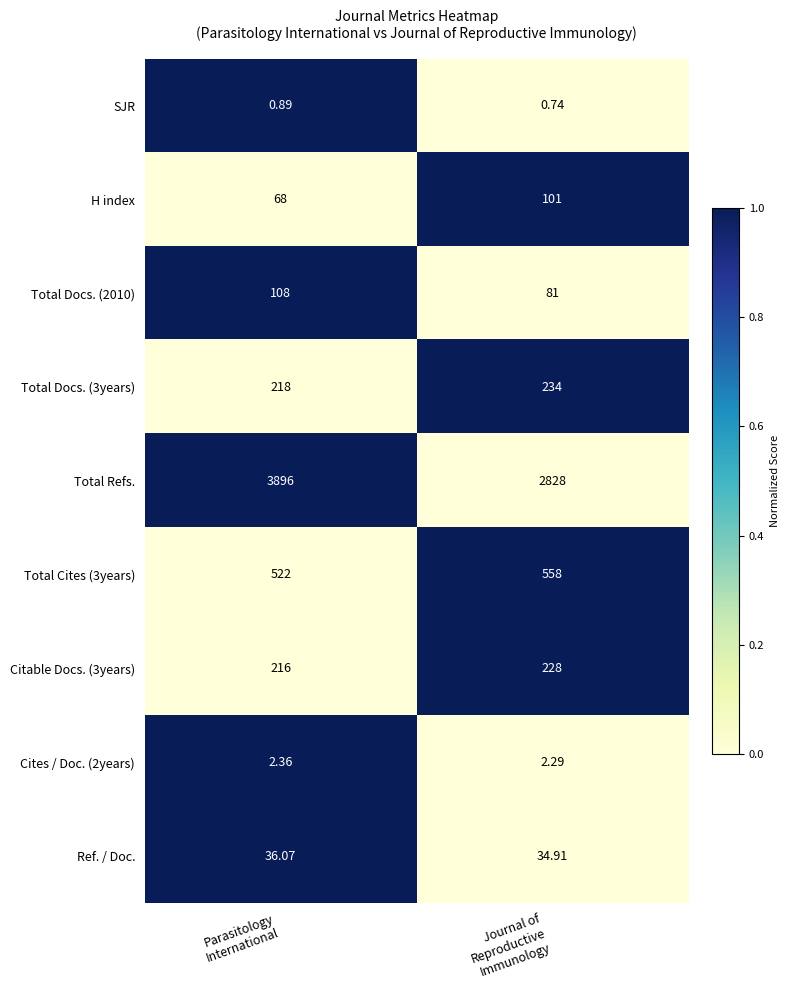

Which series has the largest total across all categories?

Total Refs.